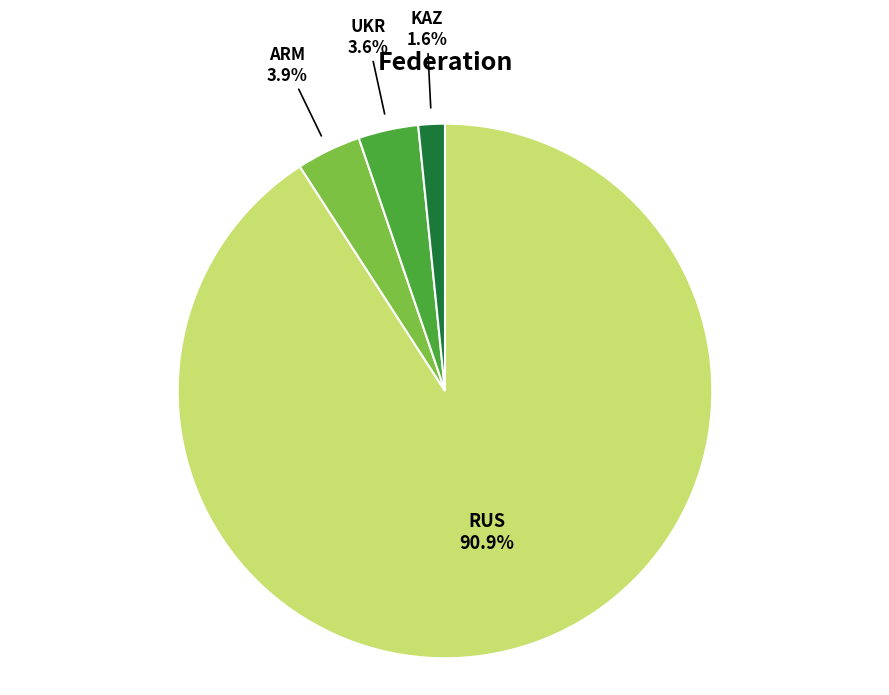

To the nearest percent, what is the average slice percentage?

25%